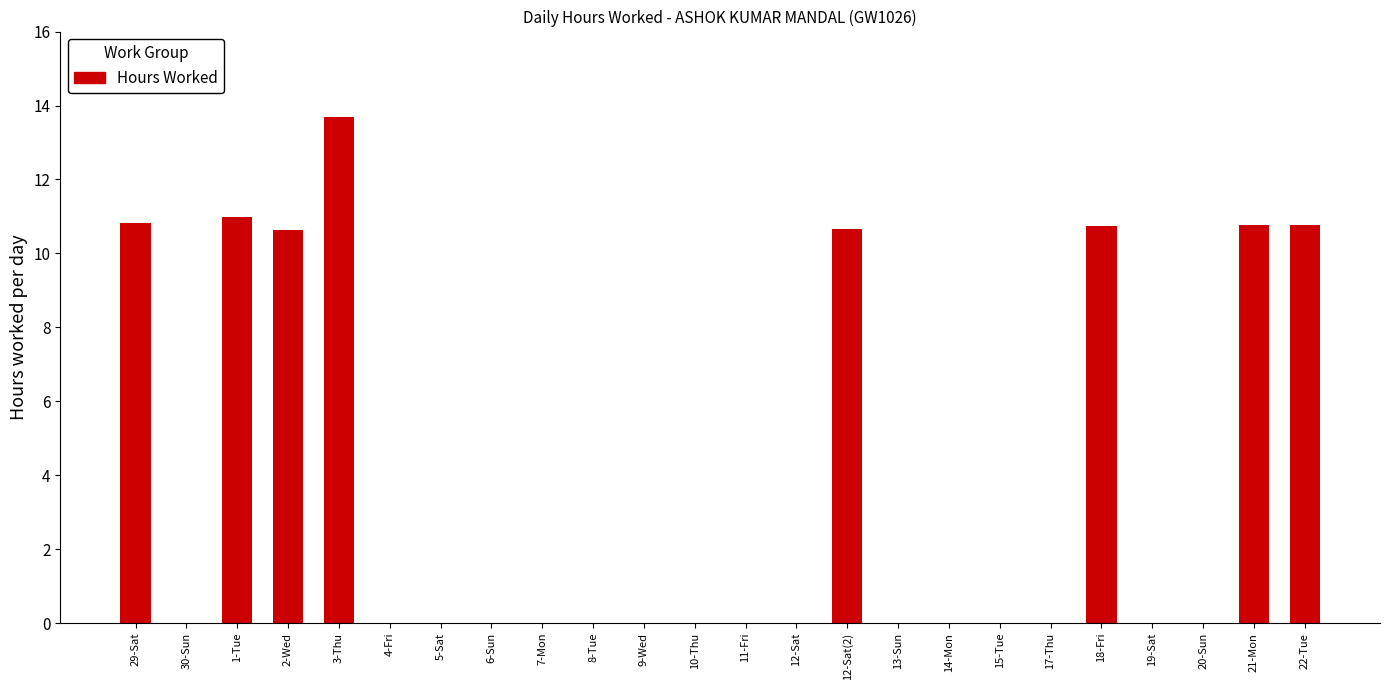

Count the number of data series in this chart.

1